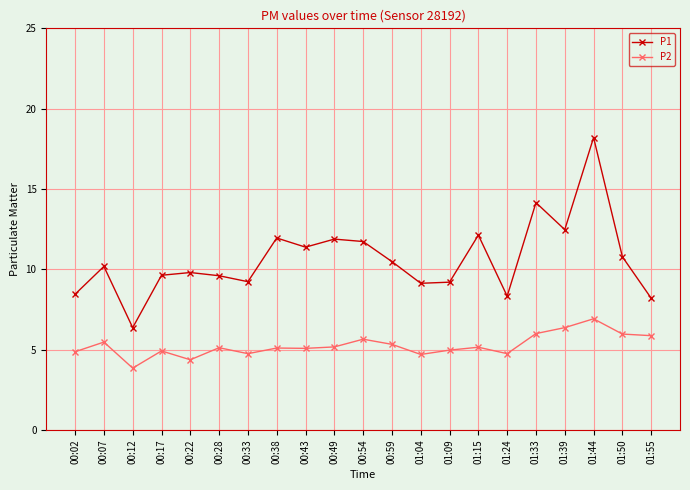

What is the approximate value of P2 at 01:55?

5.9